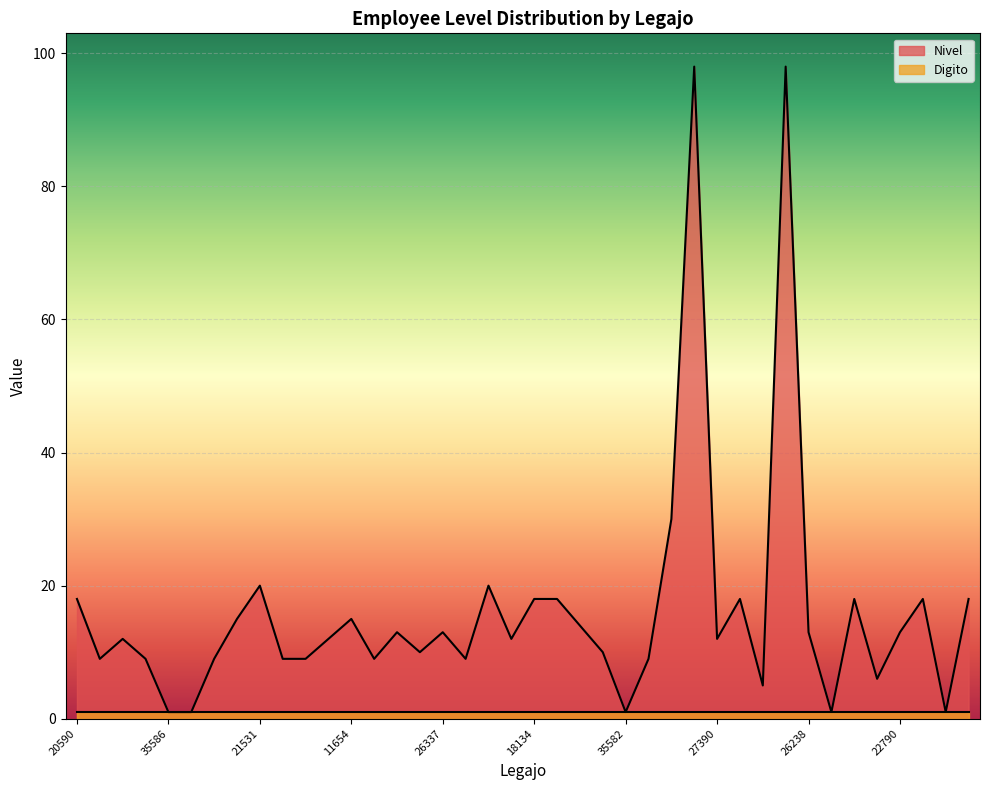

Rank the categories by value from lowest to highest.

35586, 34518, 35582, 34336, 35679, 28653, 29441, 31081, 27388, 32101, 31713, 31073, 27937, 31062, 27202, 23272, 31701, 27322, 28068, 25605, 27390, 23911, 26337, 26238, 22790, 25205, 20122, 11654, 20590, 18134, 20592, 20588, 23078, 18875, 20854, 21531, 21353, 18090, 27906, 26864